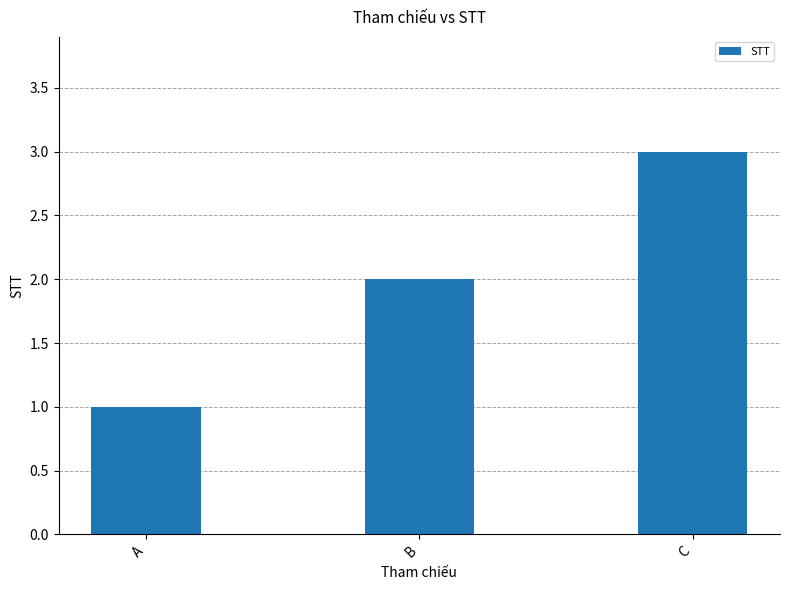

Rank the categories by value from lowest to highest.

A, B, C